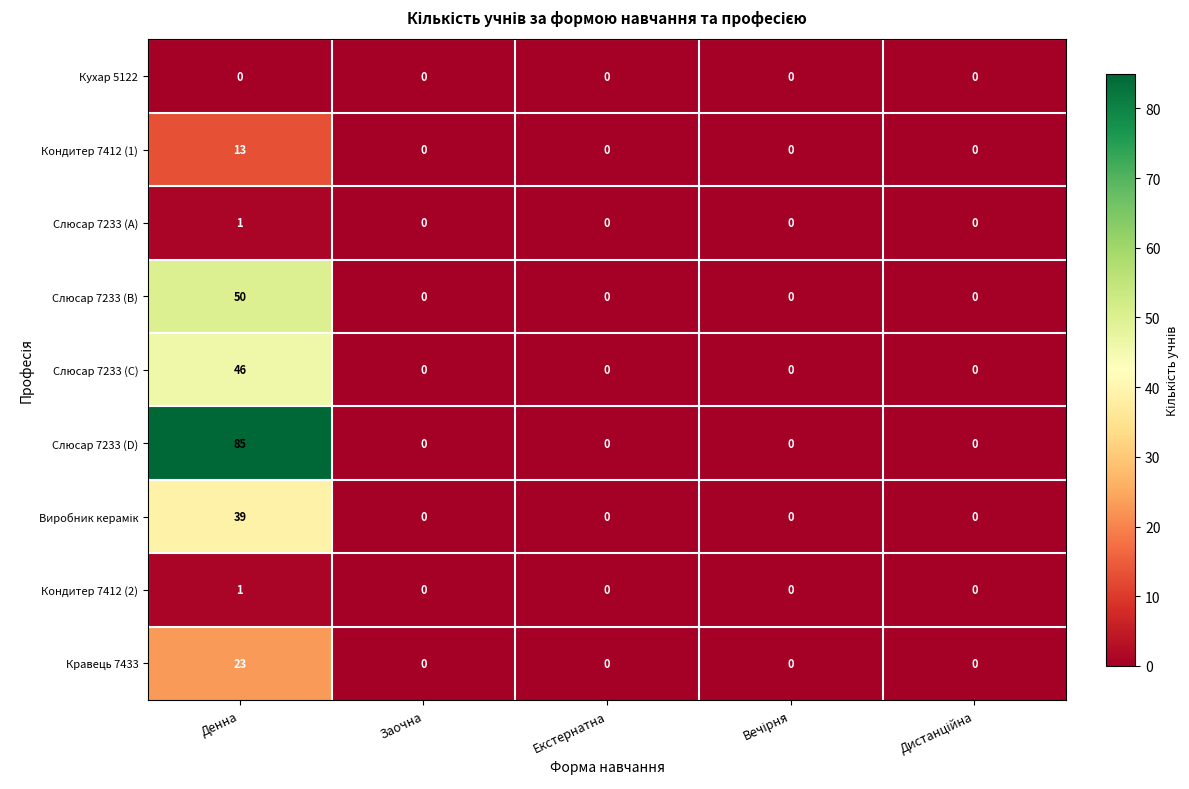

Which series has the largest total across all categories?

Слюсар 7233 (D)